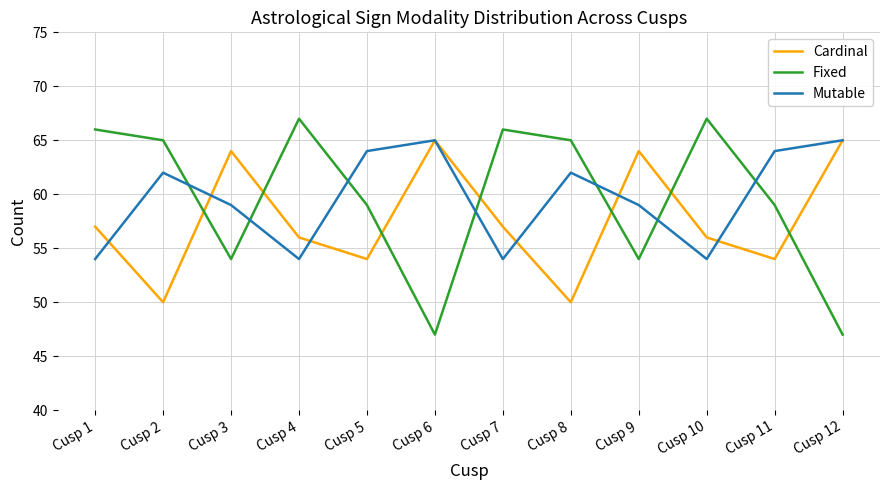

The Cardinal series shows 65 at Cusp 12. True or false?

True